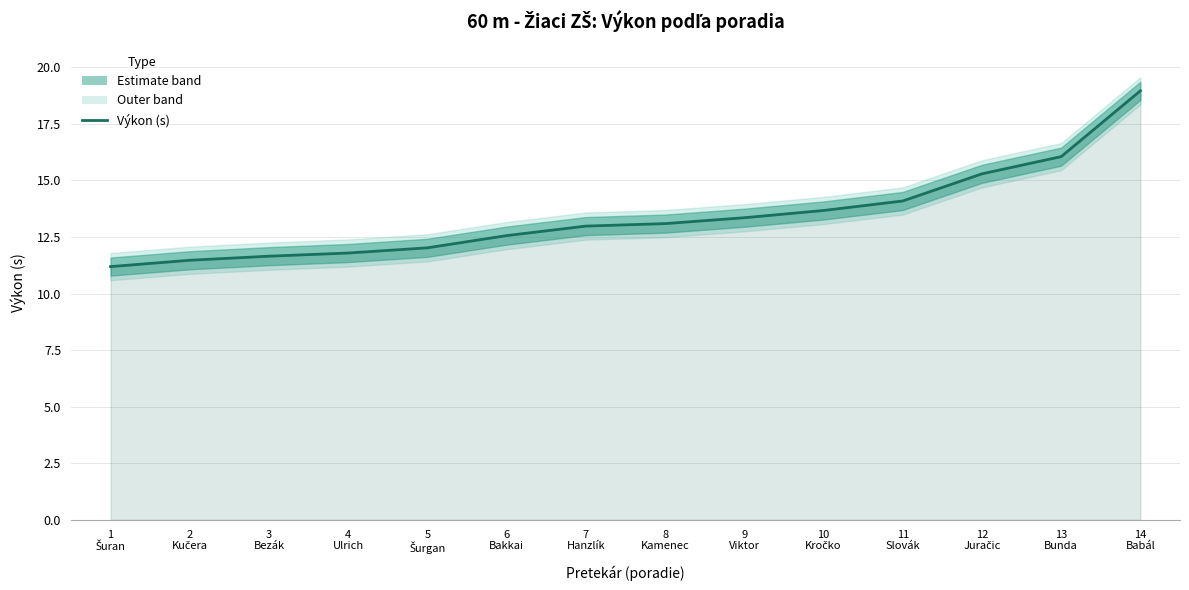

Read the value at 8
Kamenec.

13.1